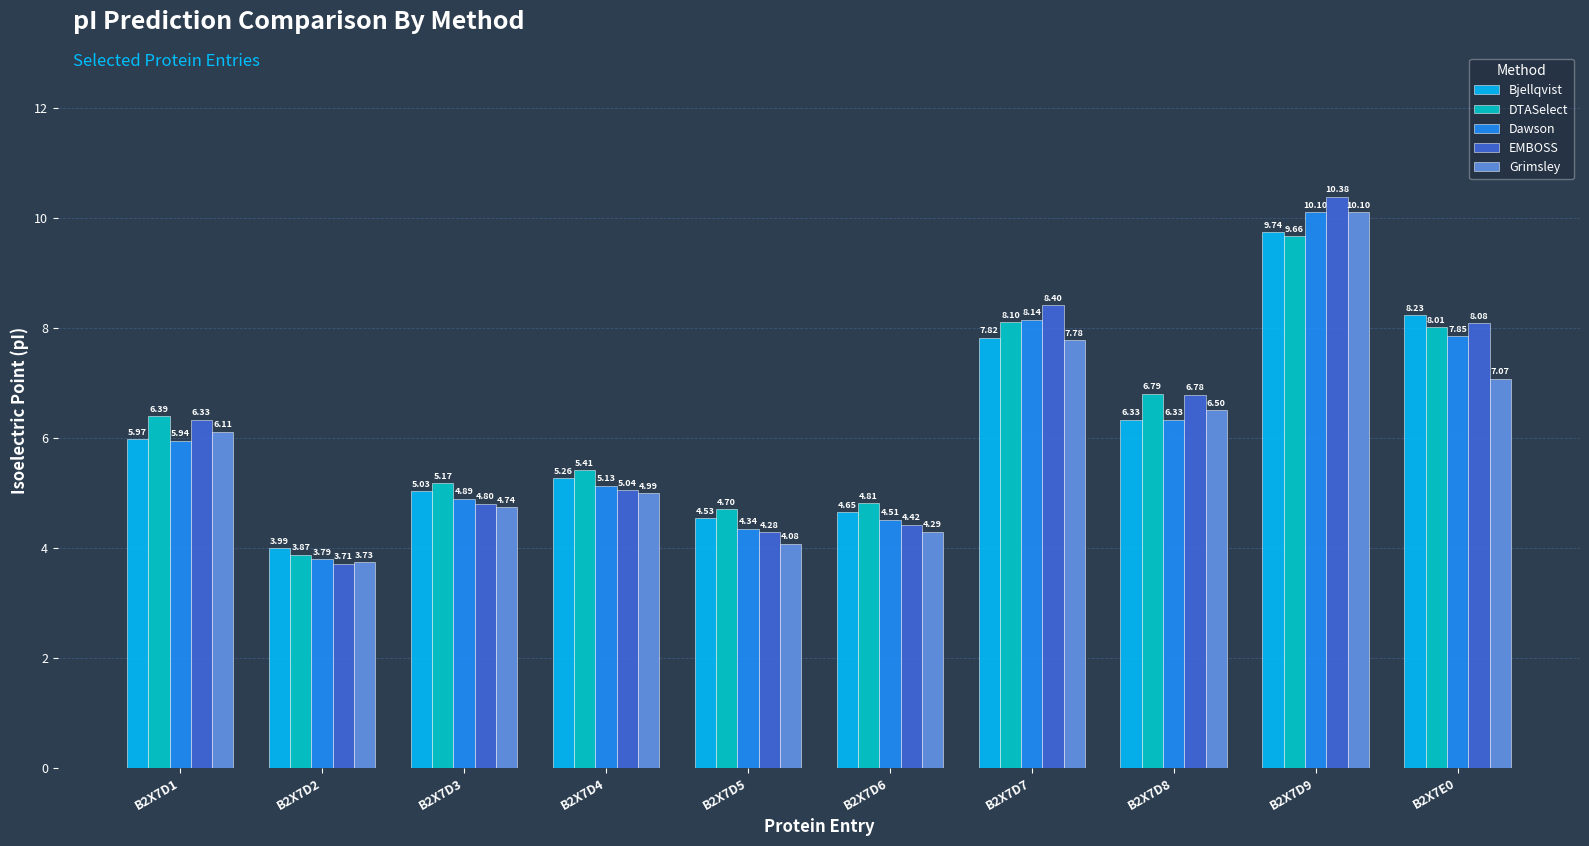

What position from the left is B2X7D9?

9